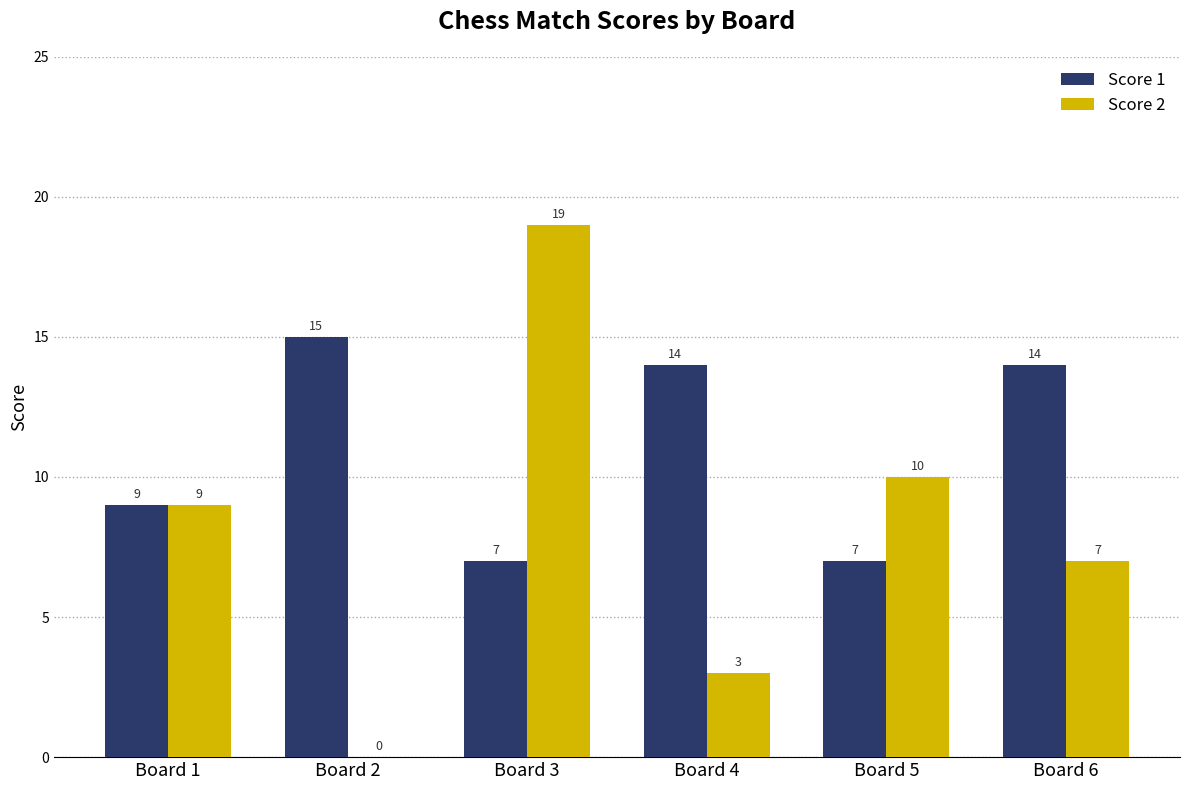

What are all the series names shown in the legend?

Score 1, Score 2